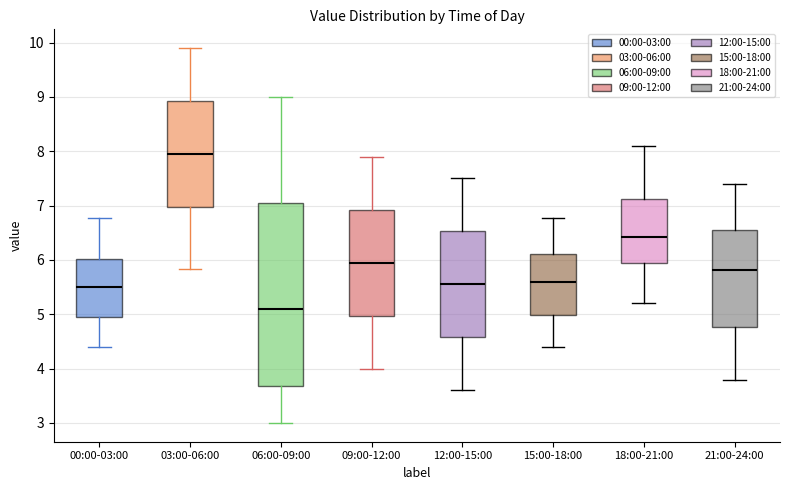

Which box's median line is the highest?

03:00-06:00